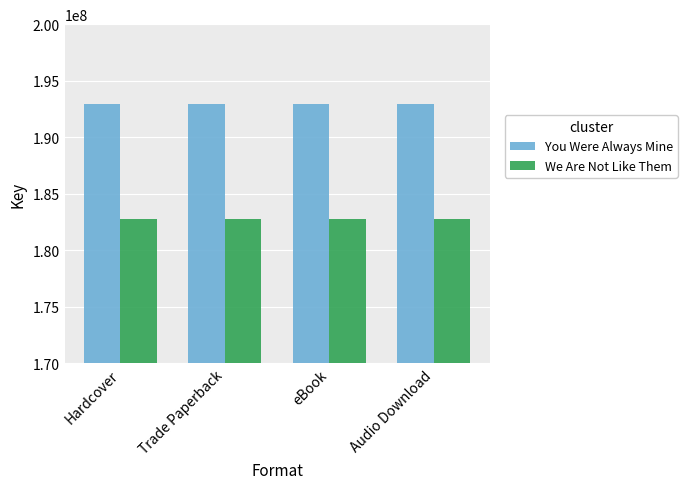

What is the average value of the You Were Always Mine series?

192976163